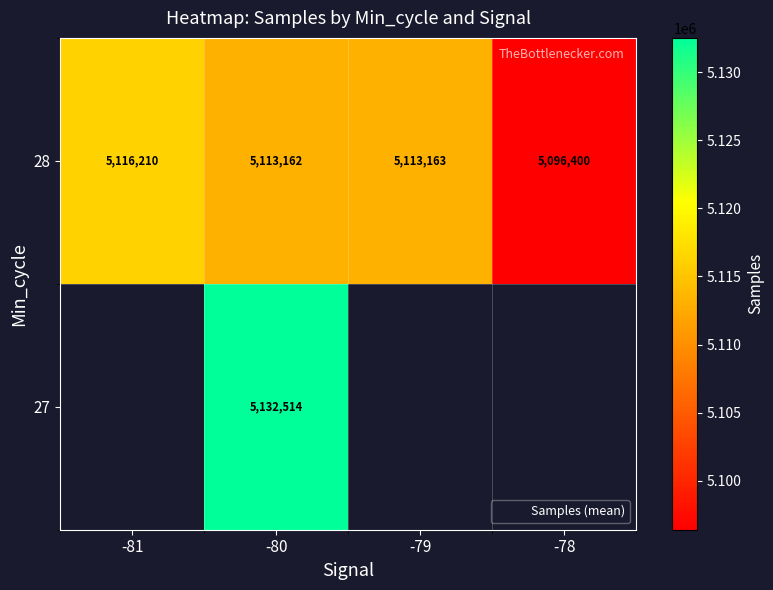

How many series are shown in this chart?

2